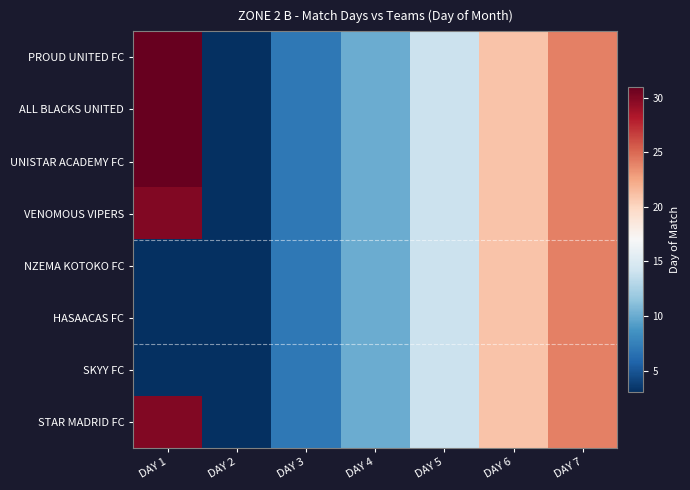

Reading left to right, list all the values displayed in this chart.

PROUD UNITED FC: DAY 1=31	DAY 2=3	DAY 3=7	DAY 4=10	DAY 5=14	DAY 6=21	DAY 7=24
ALL BLACKS UNITED: DAY 1=31	DAY 2=3	DAY 3=7	DAY 4=10	DAY 5=14	DAY 6=21	DAY 7=24
UNISTAR ACADEMY FC: DAY 1=31	DAY 2=3	DAY 3=7	DAY 4=10	DAY 5=14	DAY 6=21	DAY 7=24
VENOMOUS VIPERS: DAY 1=30	DAY 2=3	DAY 3=7	DAY 4=10	DAY 5=14	DAY 6=21	DAY 7=24
NZEMA KOTOKO FC: DAY 1=3	DAY 2=3	DAY 3=7	DAY 4=10	DAY 5=14	DAY 6=21	DAY 7=24
HASAACAS FC: DAY 1=3	DAY 2=3	DAY 3=7	DAY 4=10	DAY 5=14	DAY 6=21	DAY 7=24
SKYY FC: DAY 1=3	DAY 2=3	DAY 3=7	DAY 4=10	DAY 5=14	DAY 6=21	DAY 7=24
STAR MADRID FC: DAY 1=30	DAY 2=3	DAY 3=7	DAY 4=10	DAY 5=14	DAY 6=21	DAY 7=24